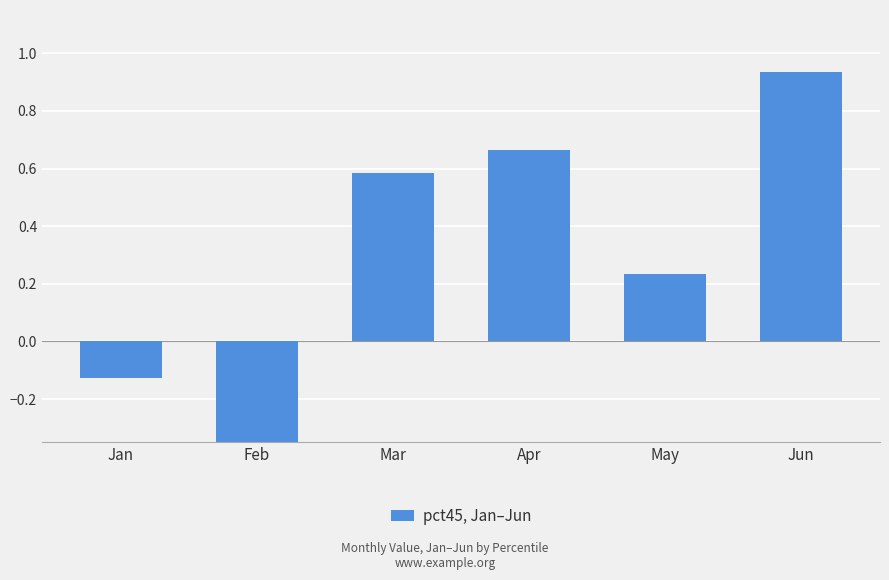

What is the value of the 4th bar from the left?

0.7